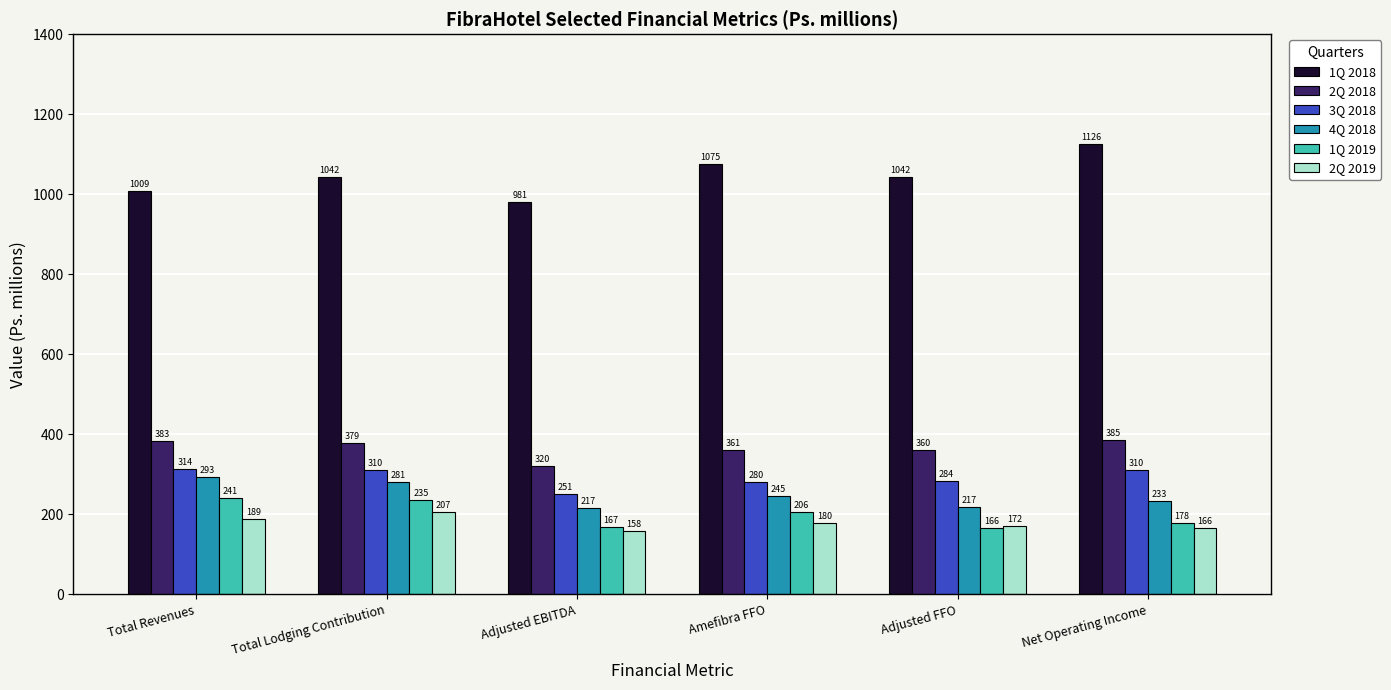

Which series changed the most between Adjusted EBITDA and Amefibra FFO?

1Q 2018